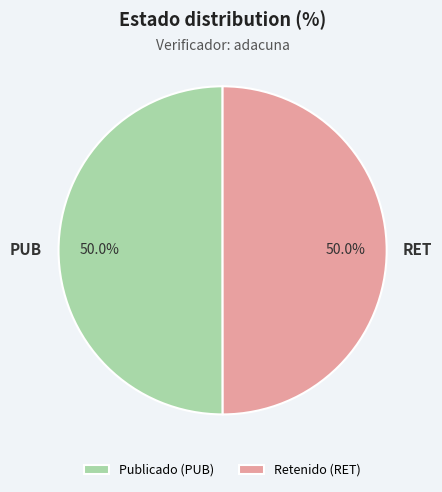

How much of the chart is everything except Publicado (PUB)?

50.0%